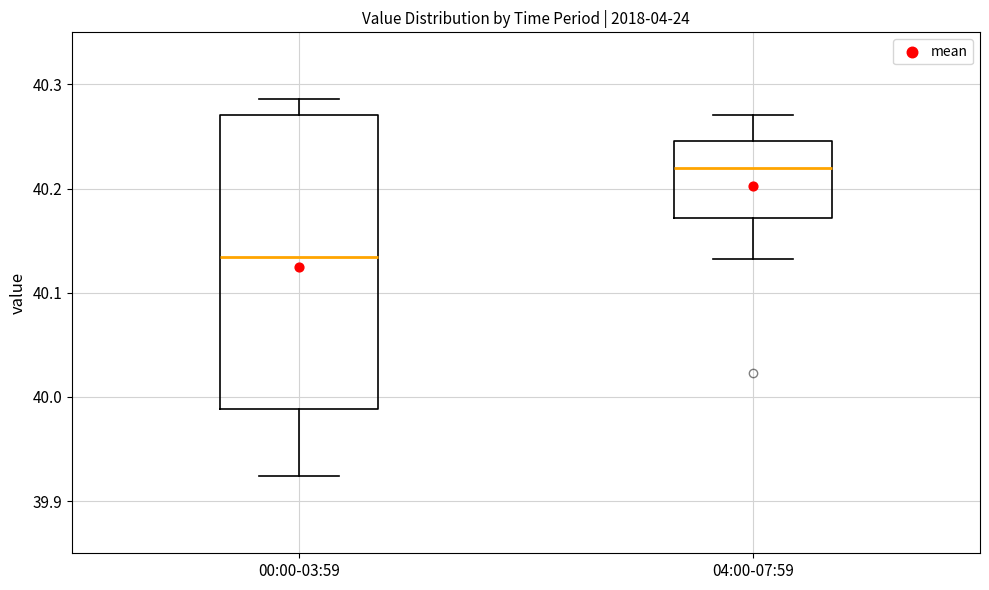

Comparing the boxes themselves (not the whiskers), which one is the tallest?

00:00-03:59